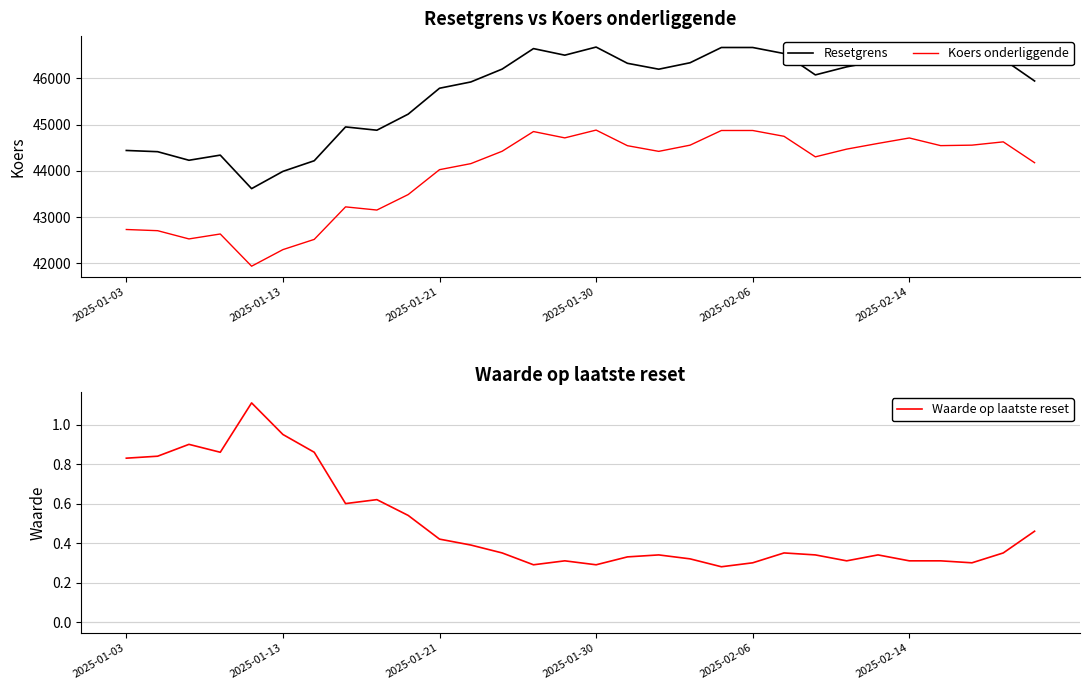

What is the lowest value of the Resetgrens series?

43616.0